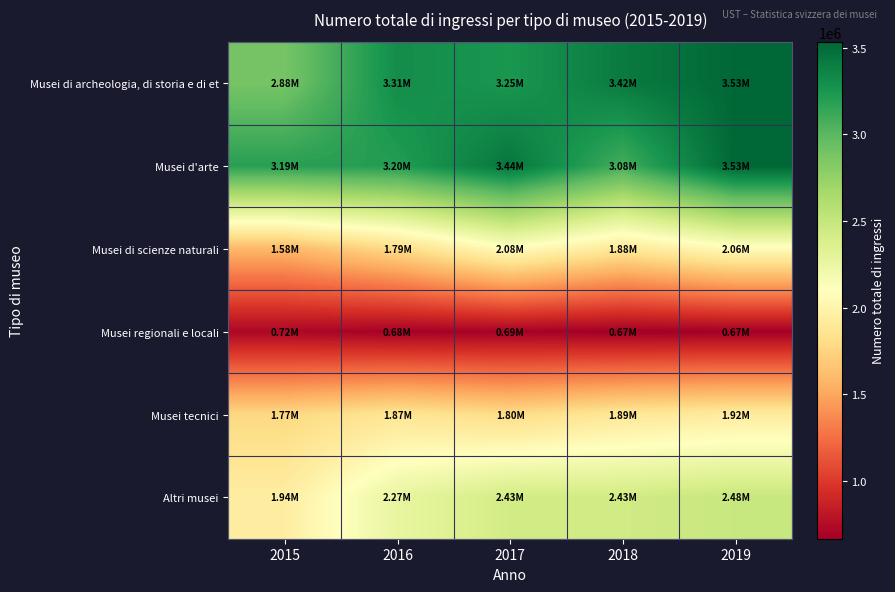

How many data points does each series have?

5